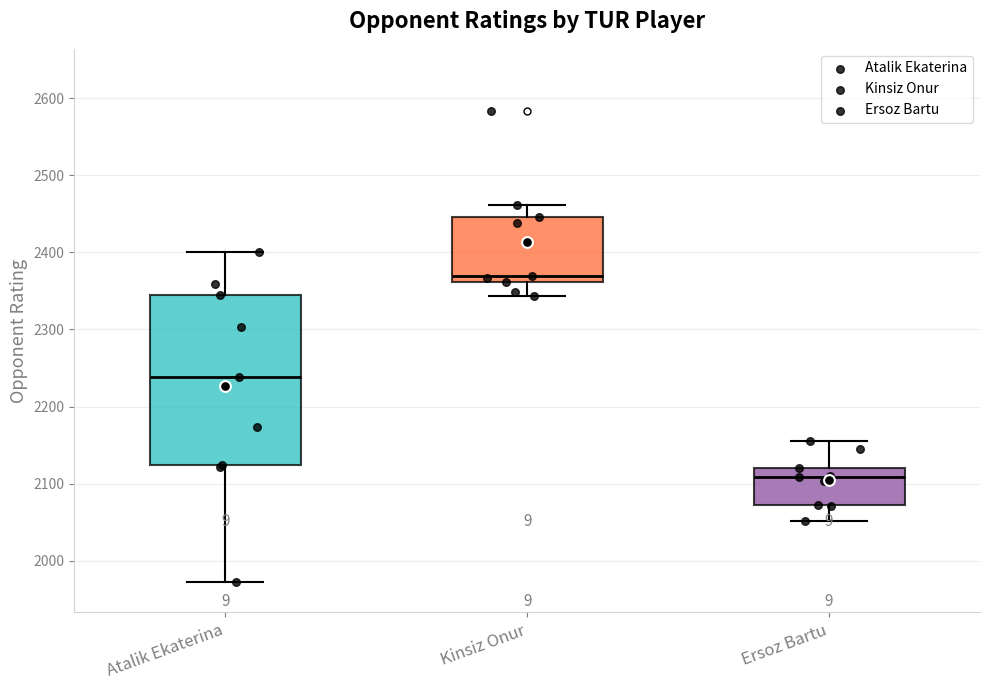

Where does the median line of the box for Atalik Ekaterina sit on the y-axis? The values are not printed on the chart, so give them approximately, as read against the axis.

2240